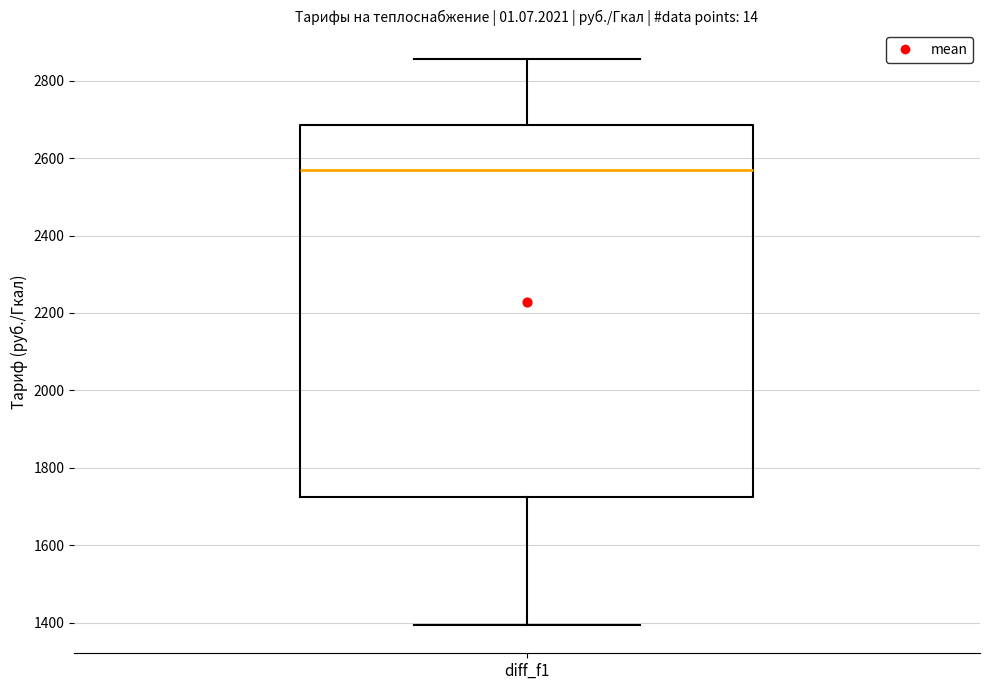

Read this box plot against the y-axis: the position of the median line, the range covered by the box, and the ends of both whiskers. The values are not printed on the chart, so give them approximately, as read against the axis.

median 2560, box 1720 to 2680, whiskers 1400 to 2860